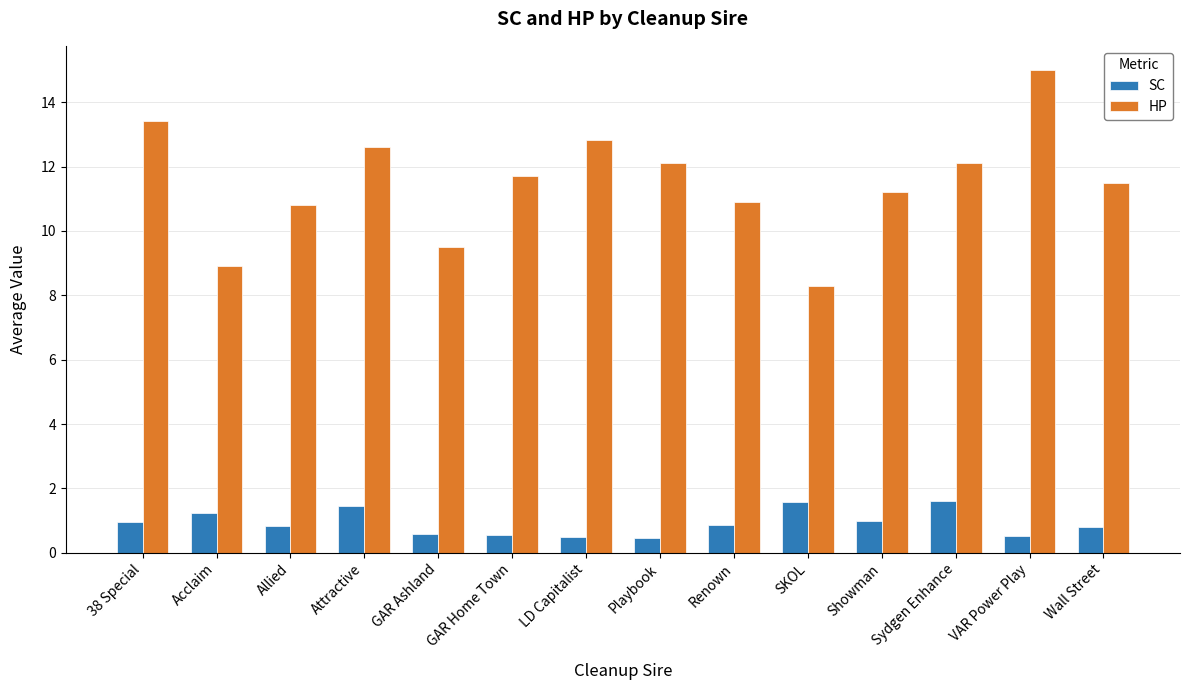

What is the difference between the second highest and minimum values in the SC series?

1.1